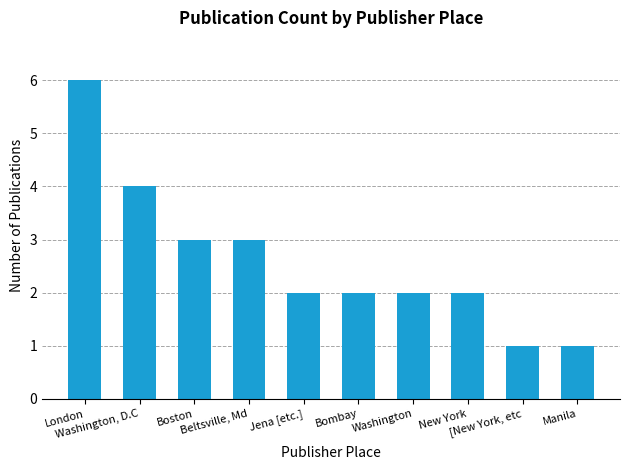

How many series are shown in this chart?

1